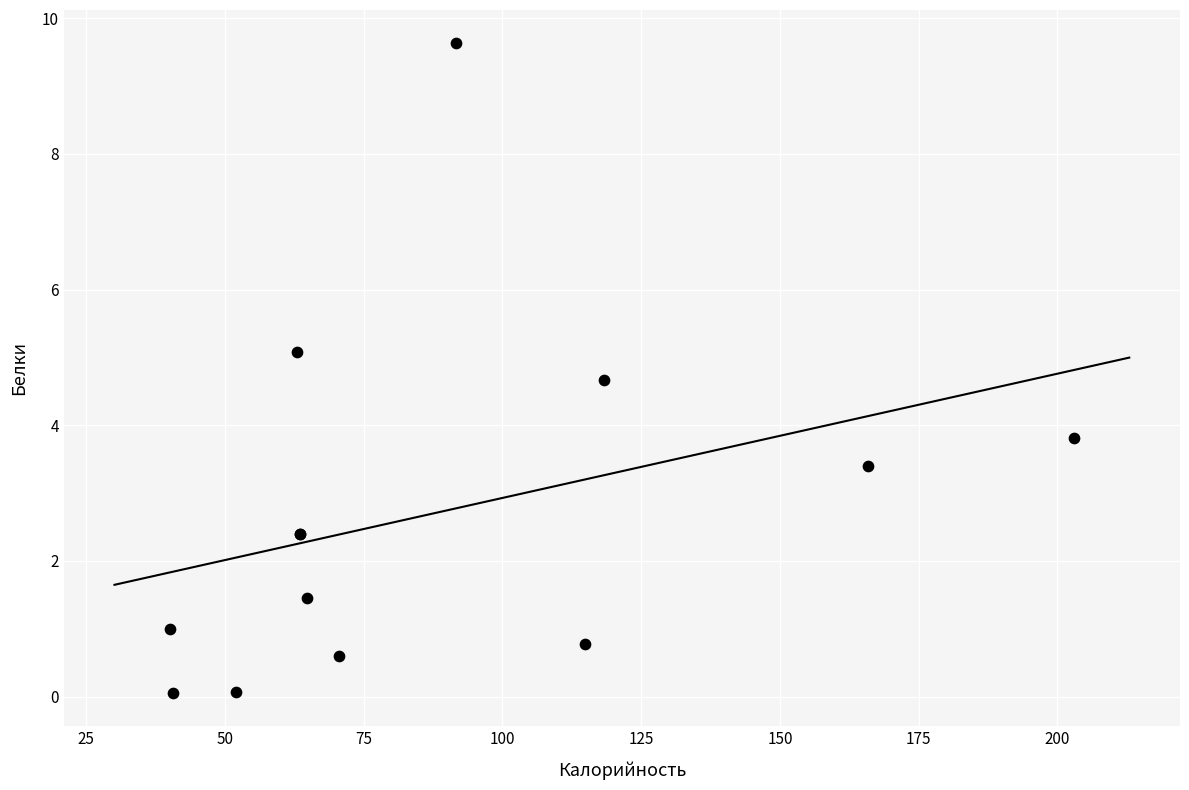

What Y value in the scatter plot is closest to 4?

3.8